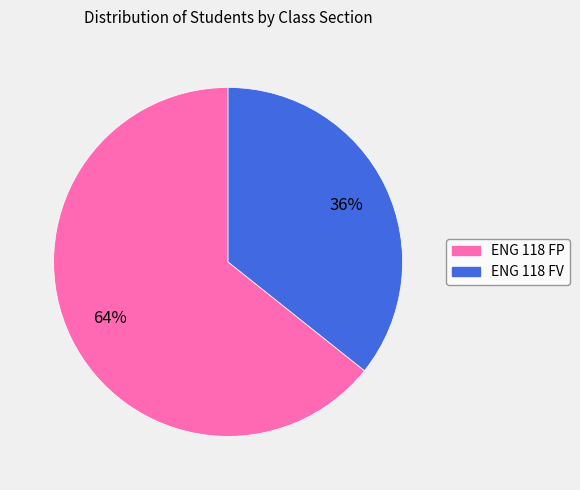

What percentage is the ENG 118 FP slice, to the nearest percent?

64%